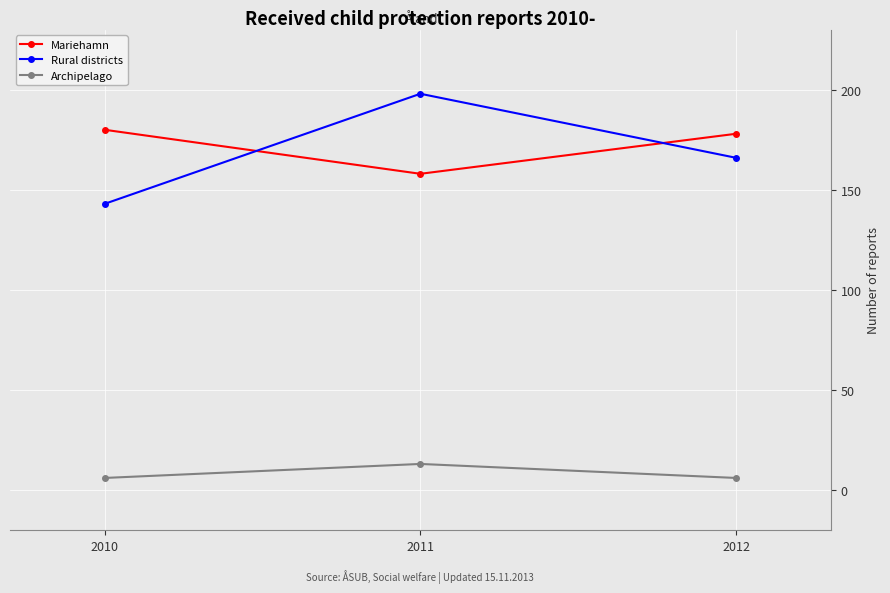

At which label does Rural districts first exceed 166?

2011